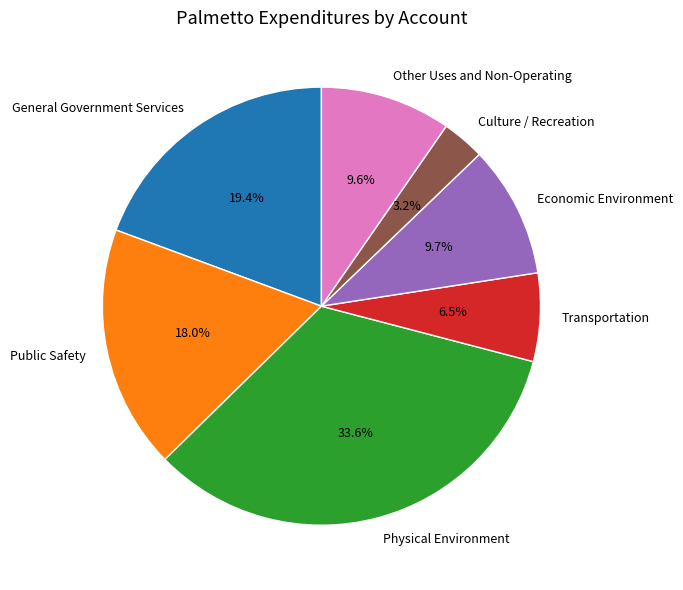

What is the smallest slice in the pie chart?

Culture / Recreation